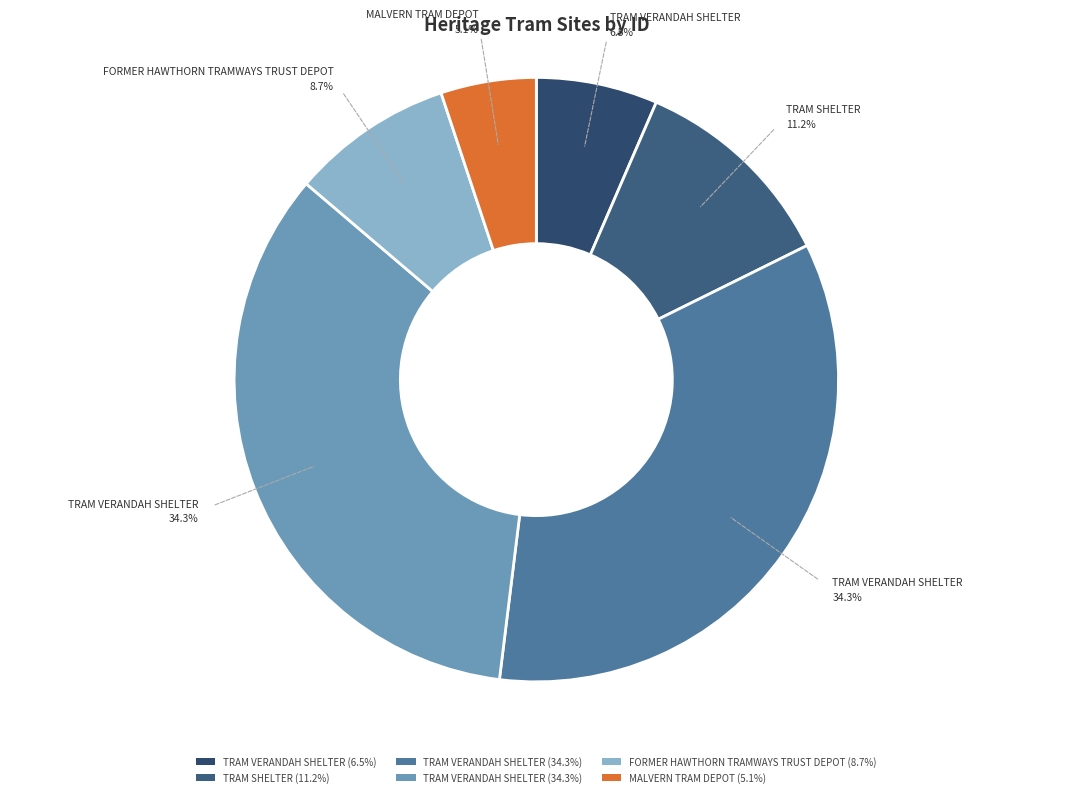

Count the number of slices in the pie.

6